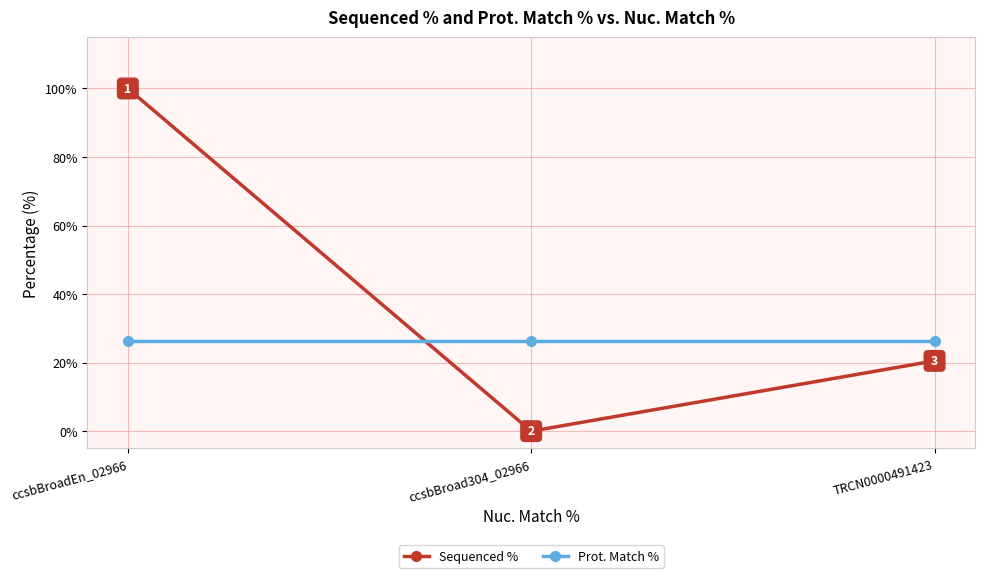

What are all the series names shown in the legend?

Sequenced %, Prot. Match %